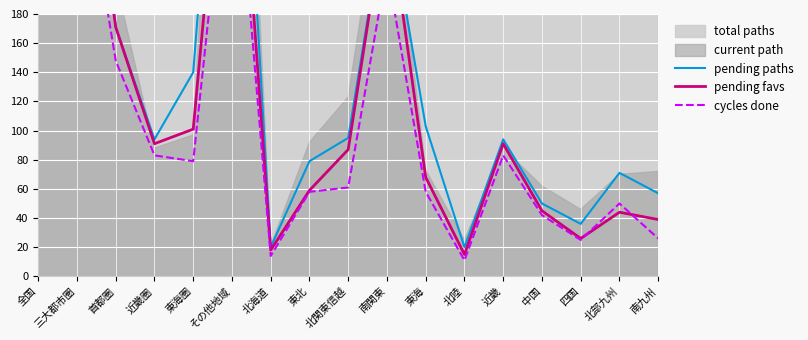

What is the average value of the pending favs series?

154